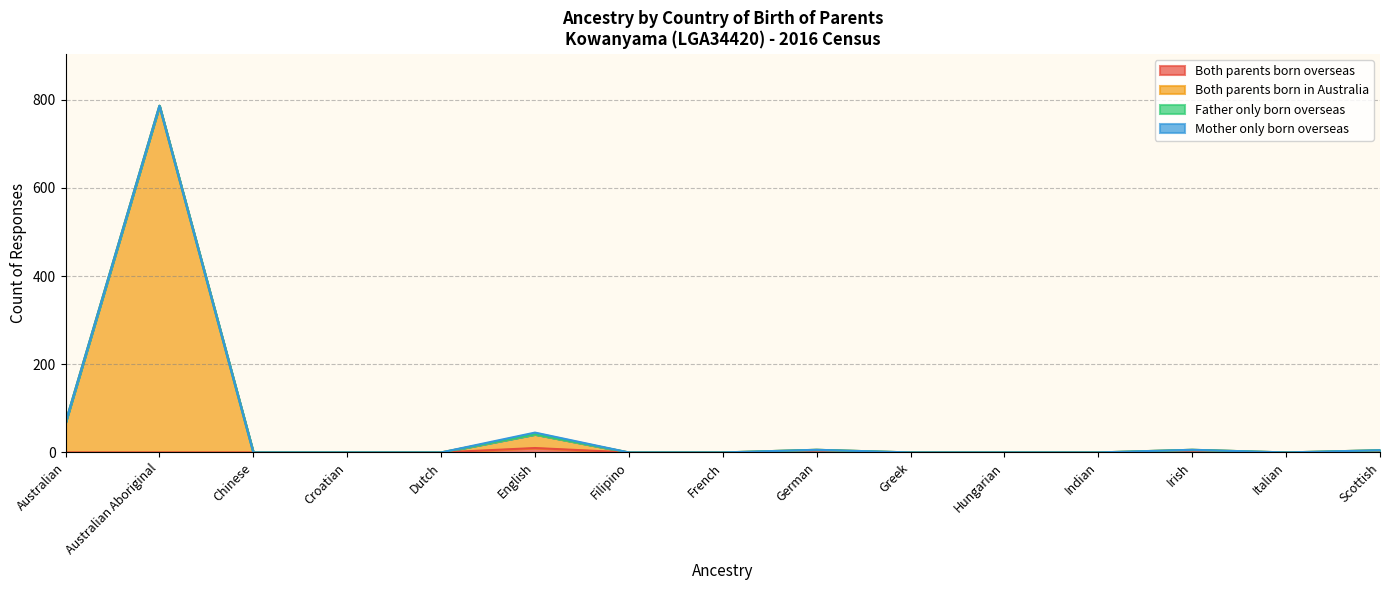

In Both parents born in Australia, how many points are lower than both neighbors (excluding endpoints)?

1